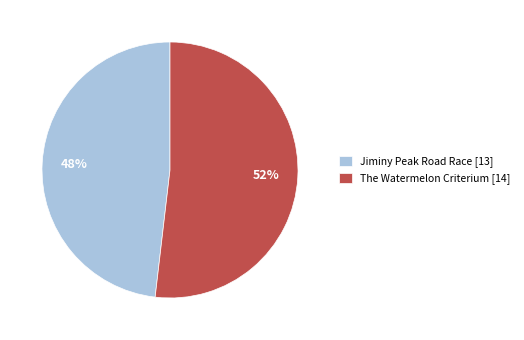

Does The Watermelon Criterium represent more than half of the total?

Yes